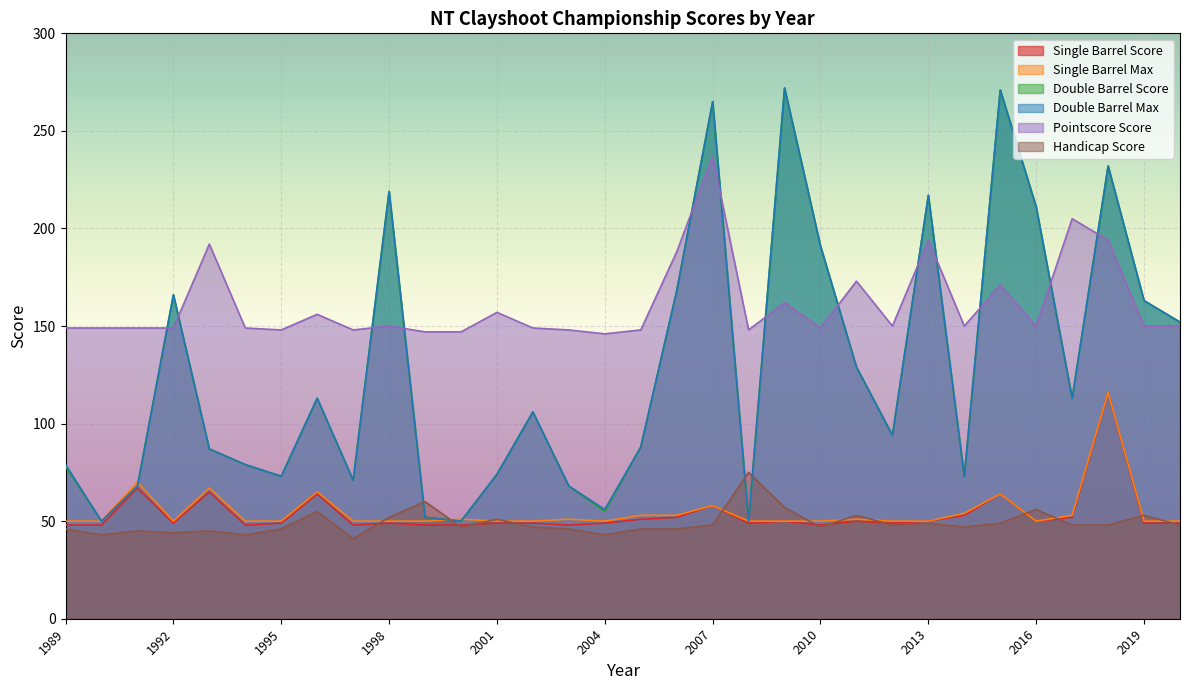

What is the highest value of the Pointscore Score series?

237